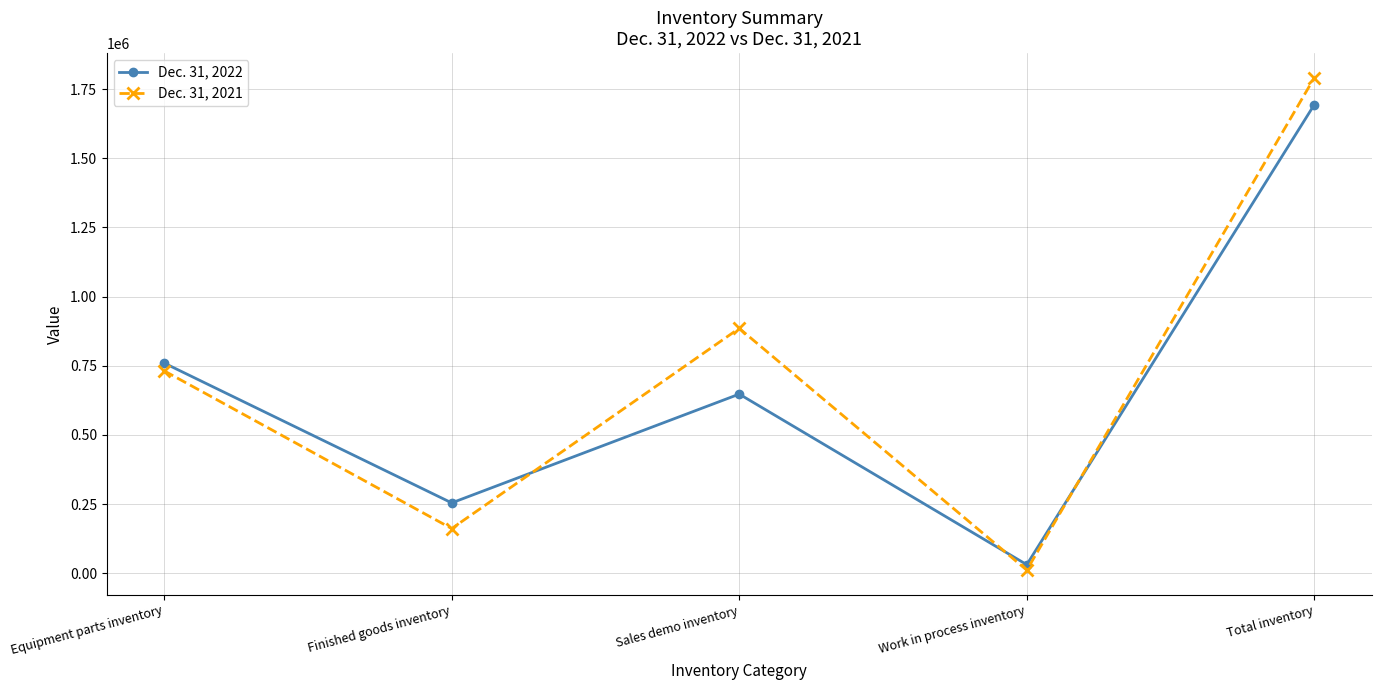

Does the chart display data point markers on the line(s)?

Yes